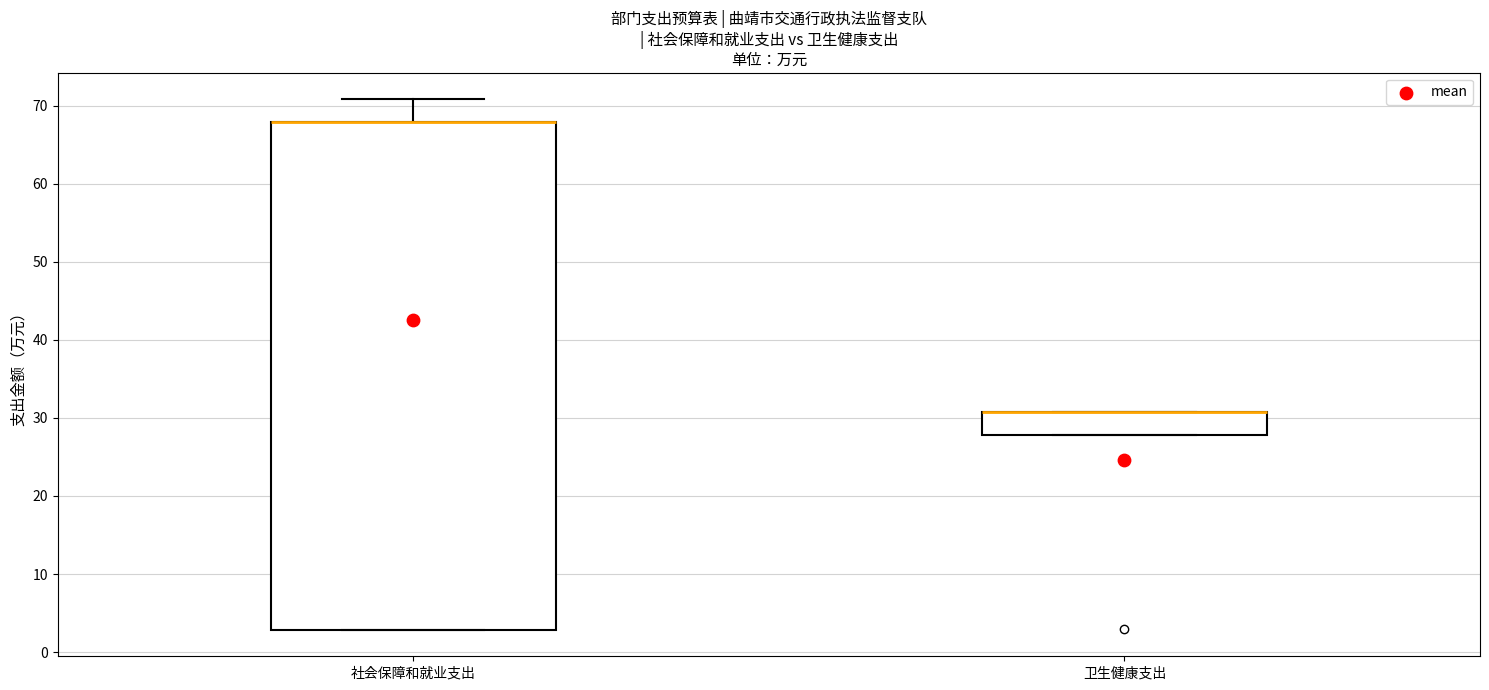

Which box is the tallest, from its lower edge to its upper edge?

社会保障和就业支出